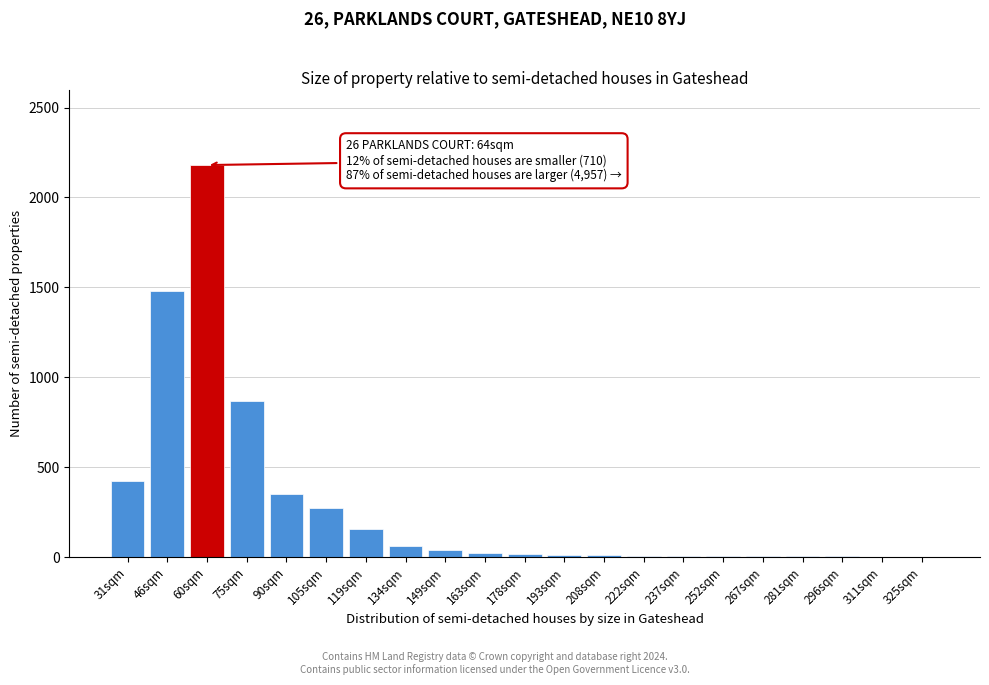

At which label is the value closest to 1091?

75sqm